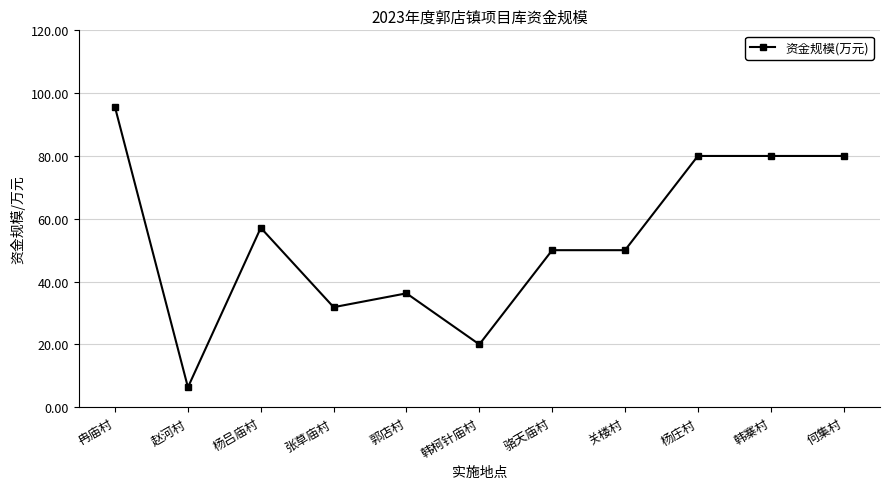

True or false: the data has more than 1 interior local peaks.

True